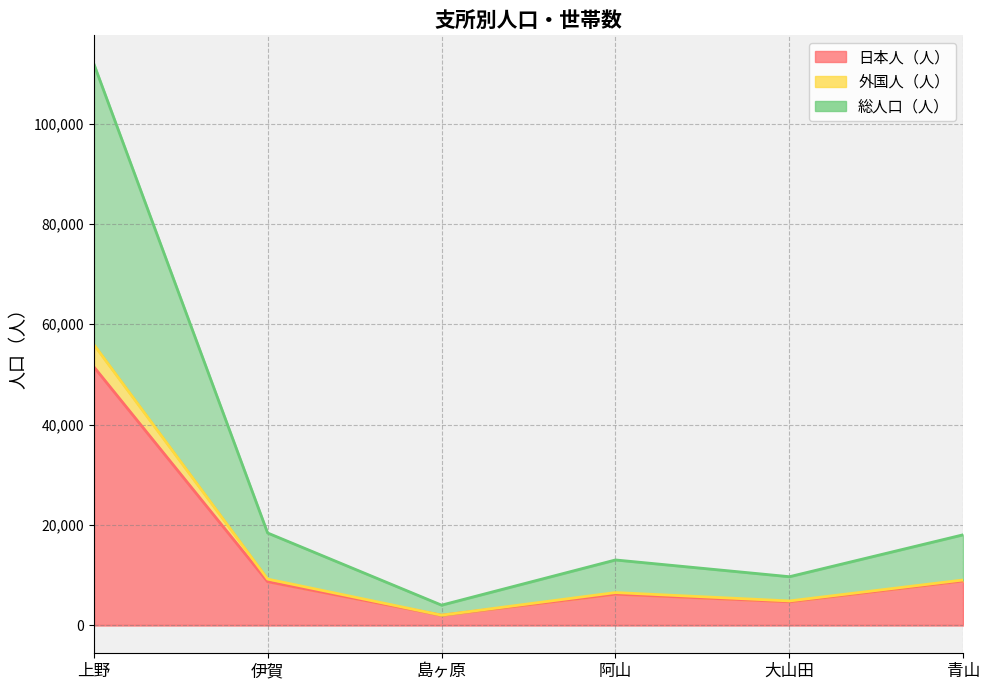

The value of 外国人（人） at 青山 is 9018. True or false?

True